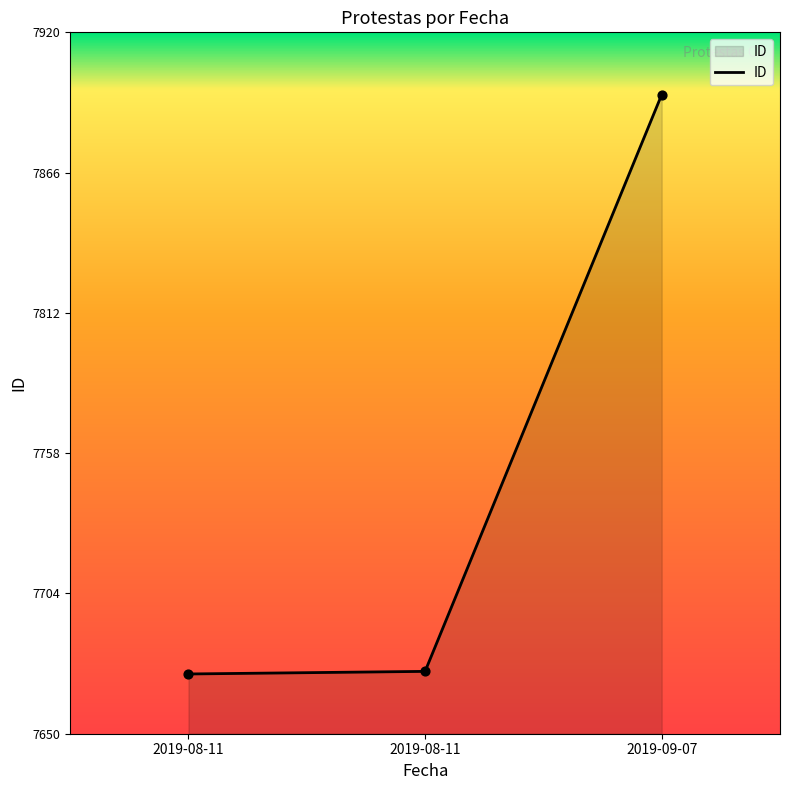

What is the change in value from 2019-08-11 to 2019-09-07?

+223